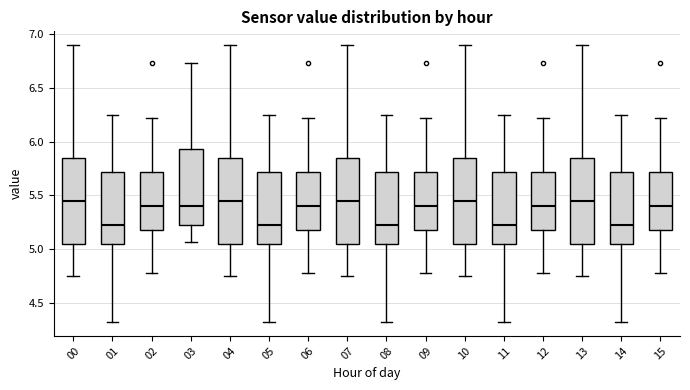

Where does the lower whisker of the box at x = 02 end on the y-axis? The values are not printed on the chart, so give them approximately, as read against the axis.

4.80